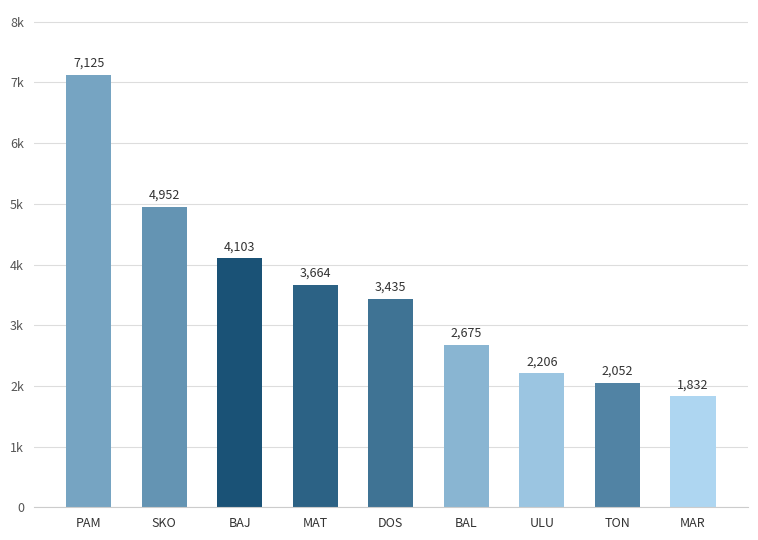

What is the label of the 3rd bar from the left?

BAJ